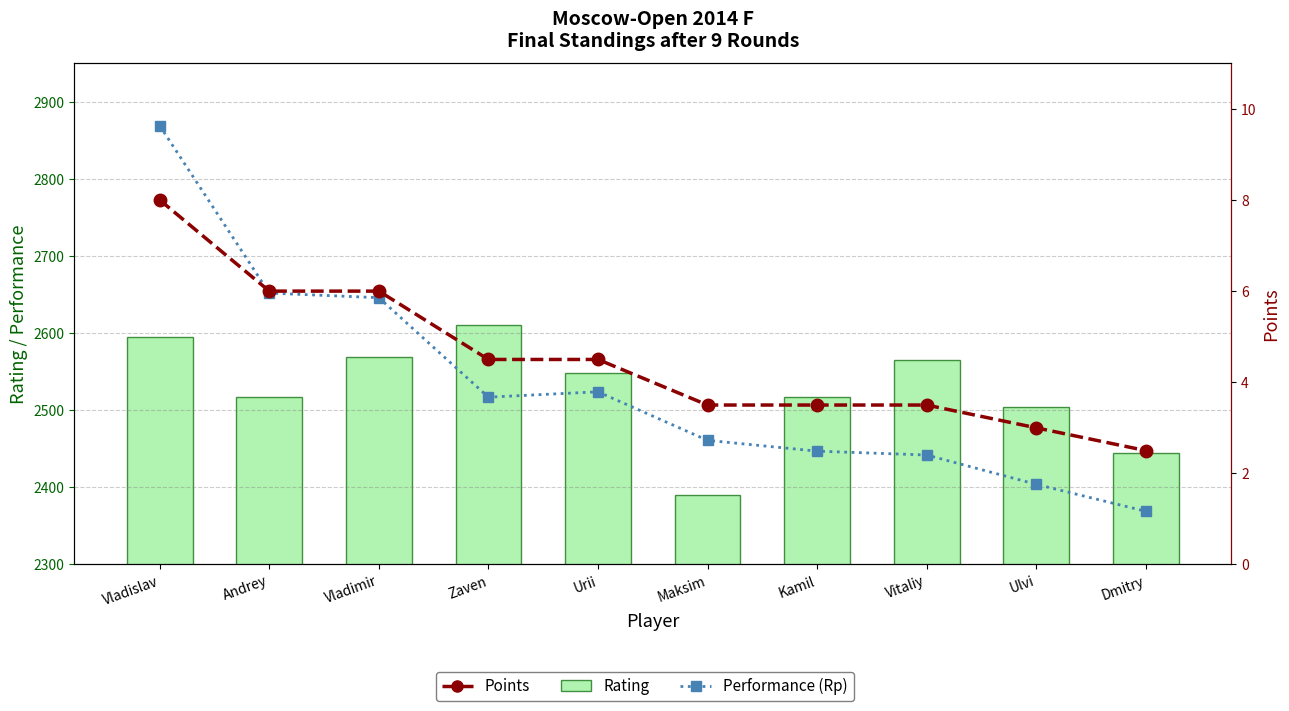

True or false: Points has a value of 1.2 at Maksim.

False